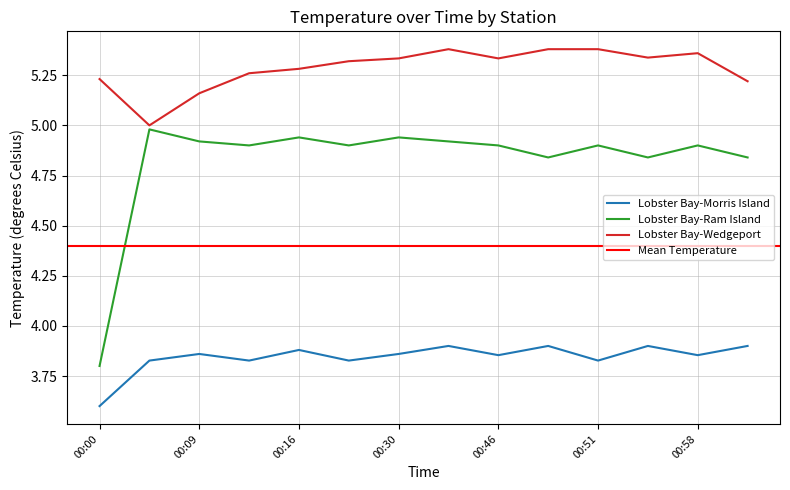

True or false: Lobster Bay-Ram Island and Lobster Bay-Wedgeport intersect in this chart.

False